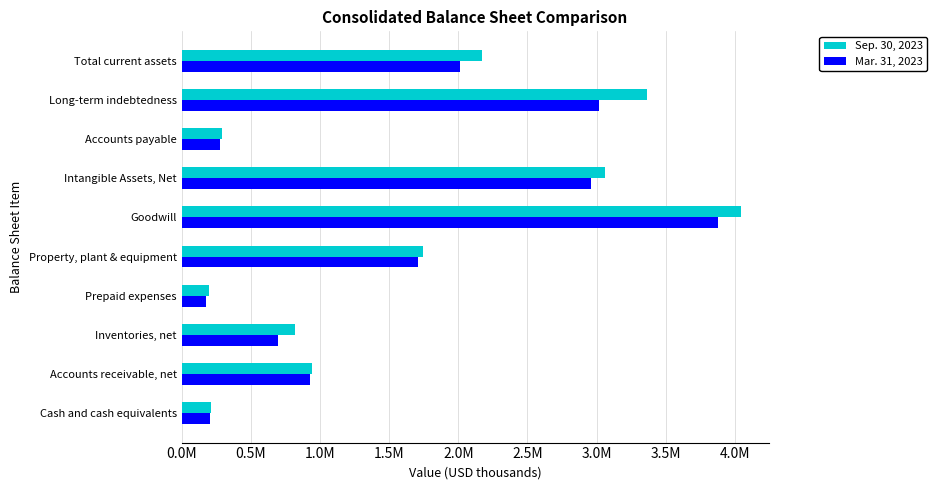

Where is Mar. 31, 2023 nearest to the value 2029248?

Total current assets